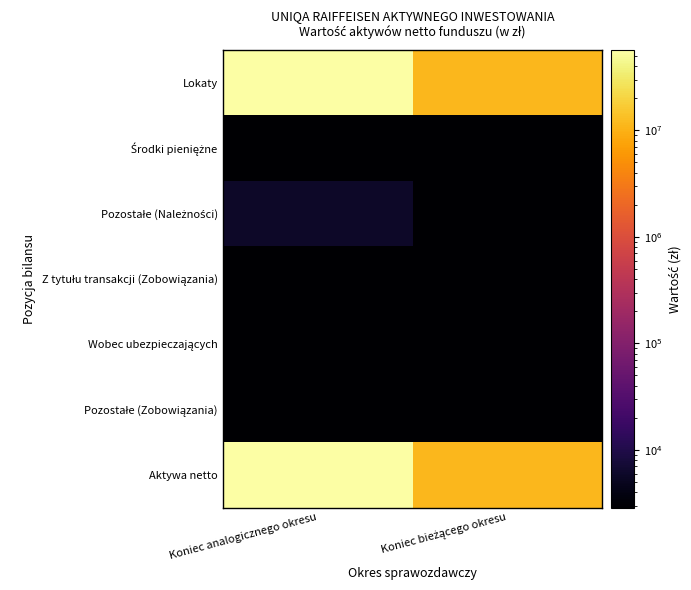

Which series has the largest total across all categories?

Aktywa netto